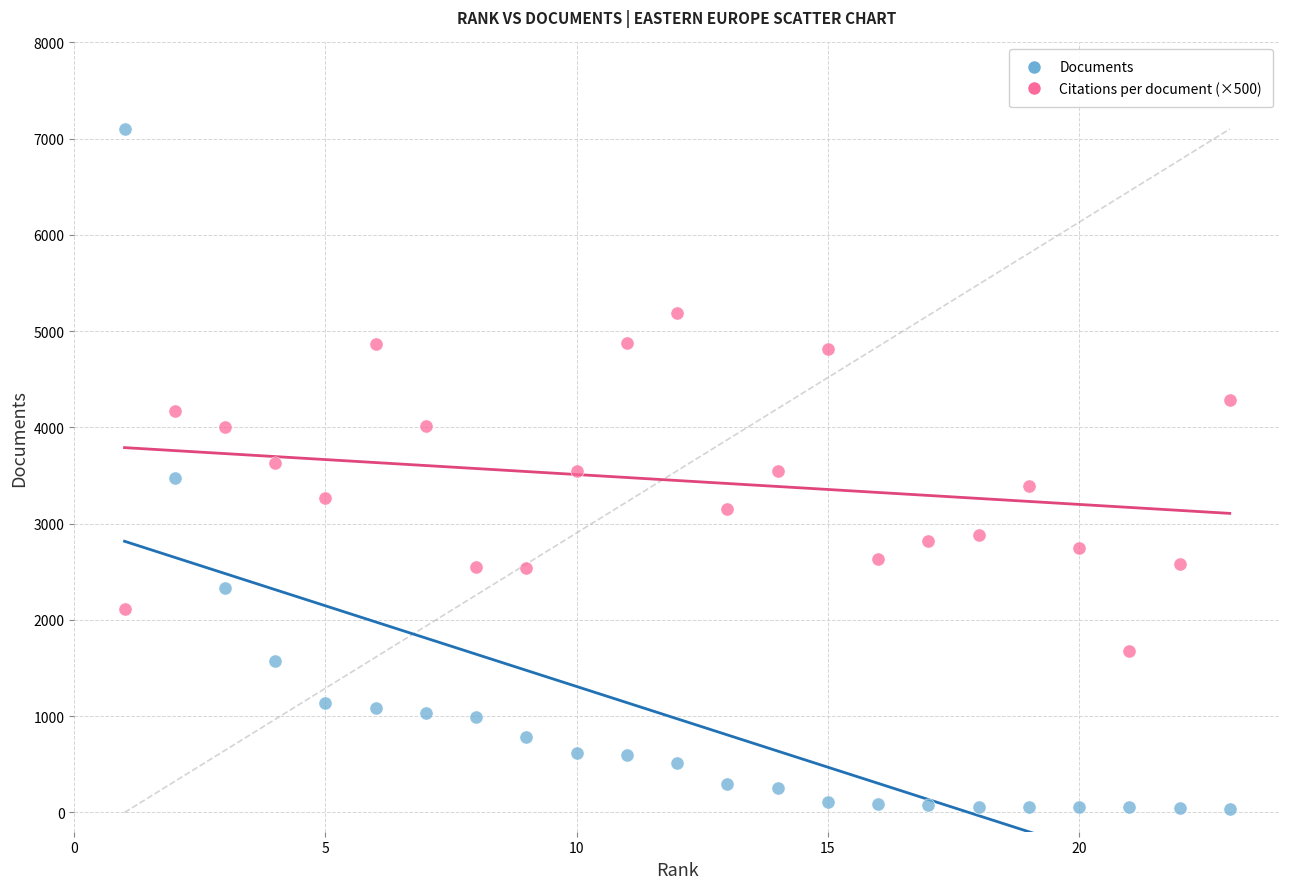

Which series reaches the maximum Y coordinate?

Documents